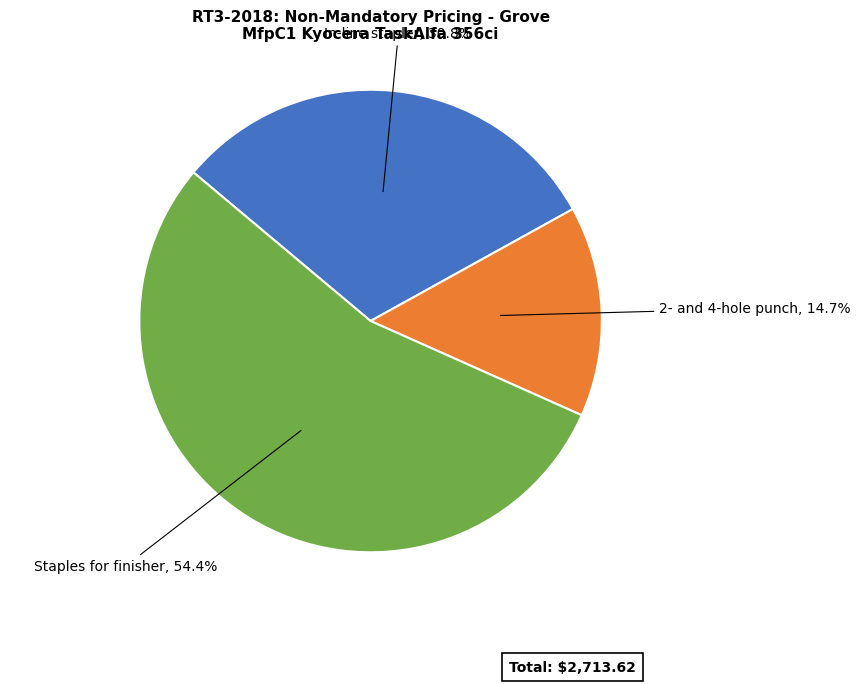

Is 2- and 4-hole punch the majority of the pie?

No